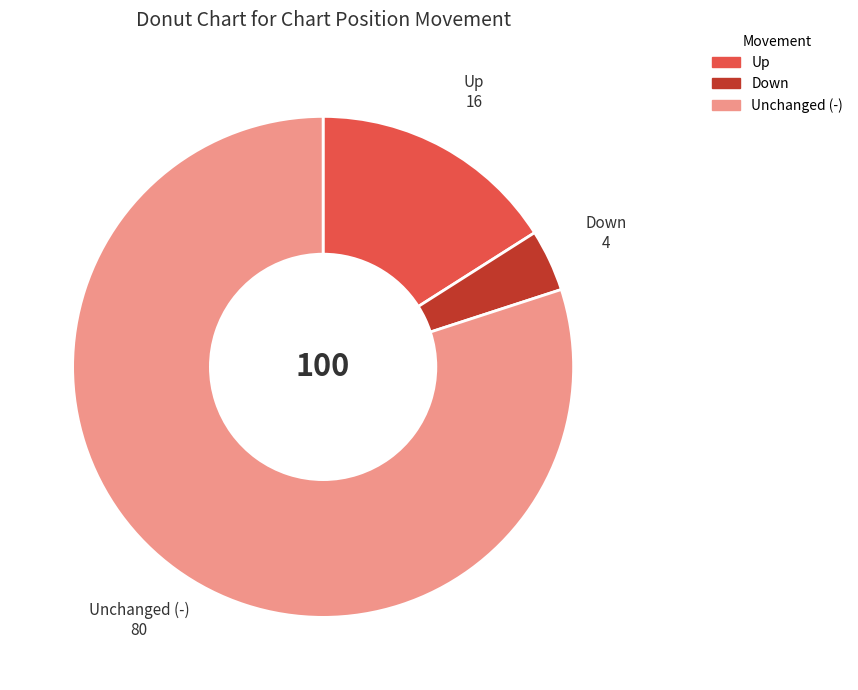

Which category has the smallest portion of the pie?

Down